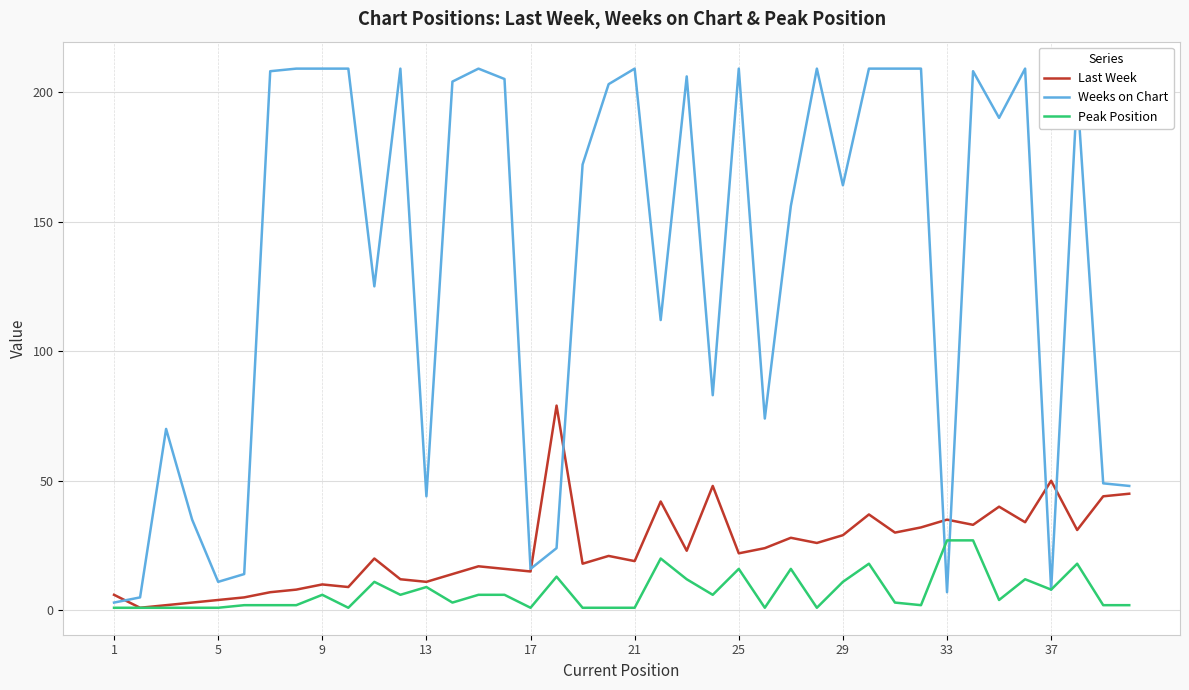

Rank the series by their maximum value, from highest to lowest.

Weeks on Chart, Last Week, Peak Position